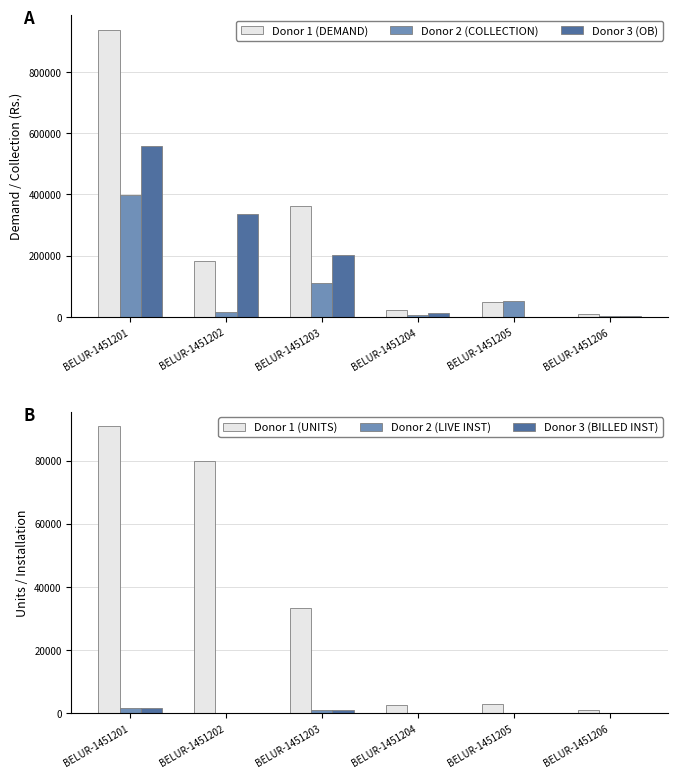

What is the approximate value of Donor 1 (UNITS) at BELUR-1451202?

79825